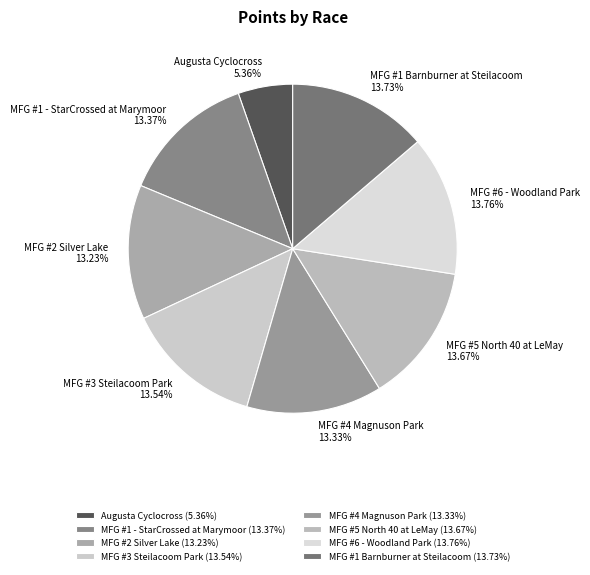

Approximately how many times larger is the value at Augusta Cyclocross compared to MFG #3 Steilacoom Park?

0.4